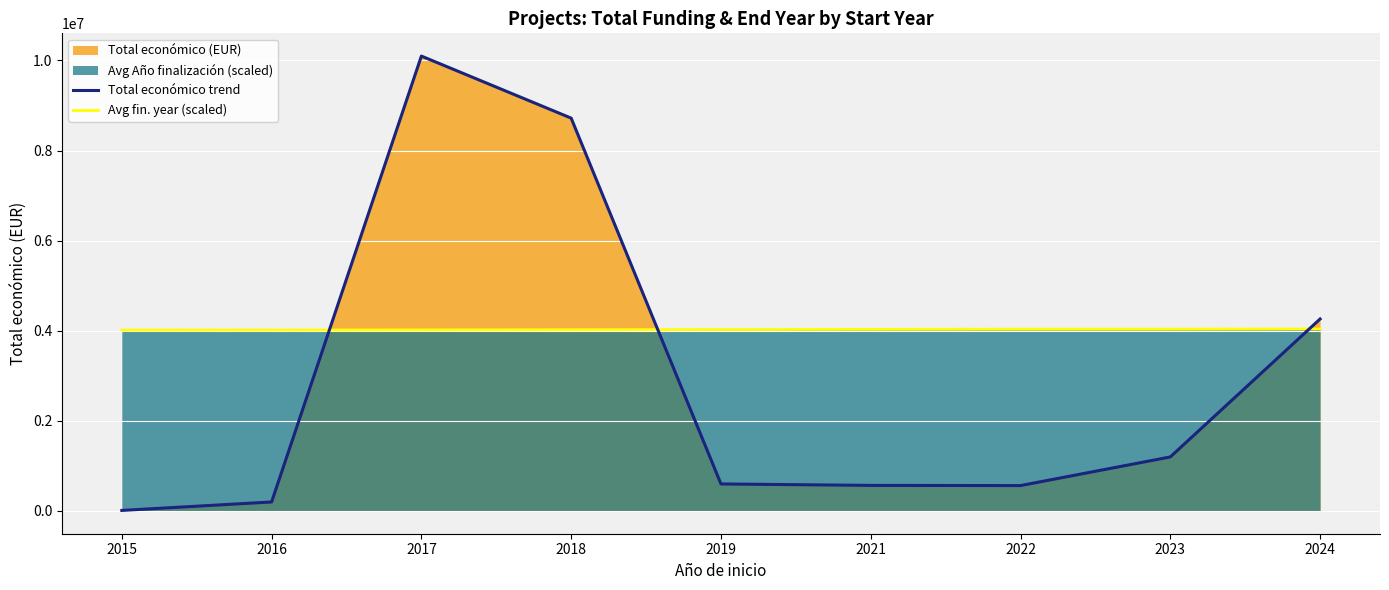

List the series in order of their overall mean, highest first.

Avg fin. year (scaled), Total económico trend